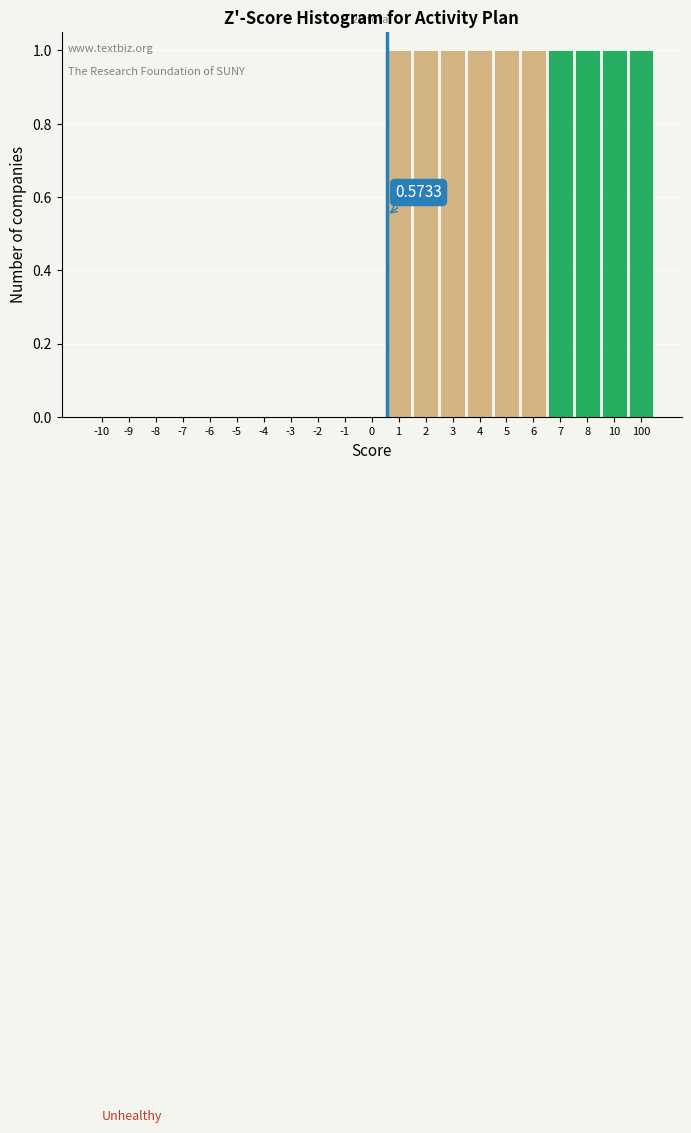

What is the sum of all values?

10